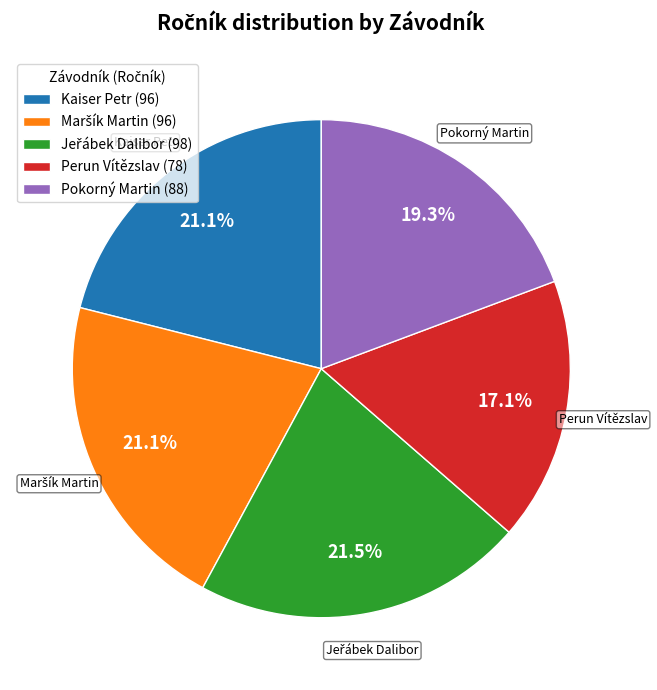

Does Pokorný Martin represent more than half of the total?

No